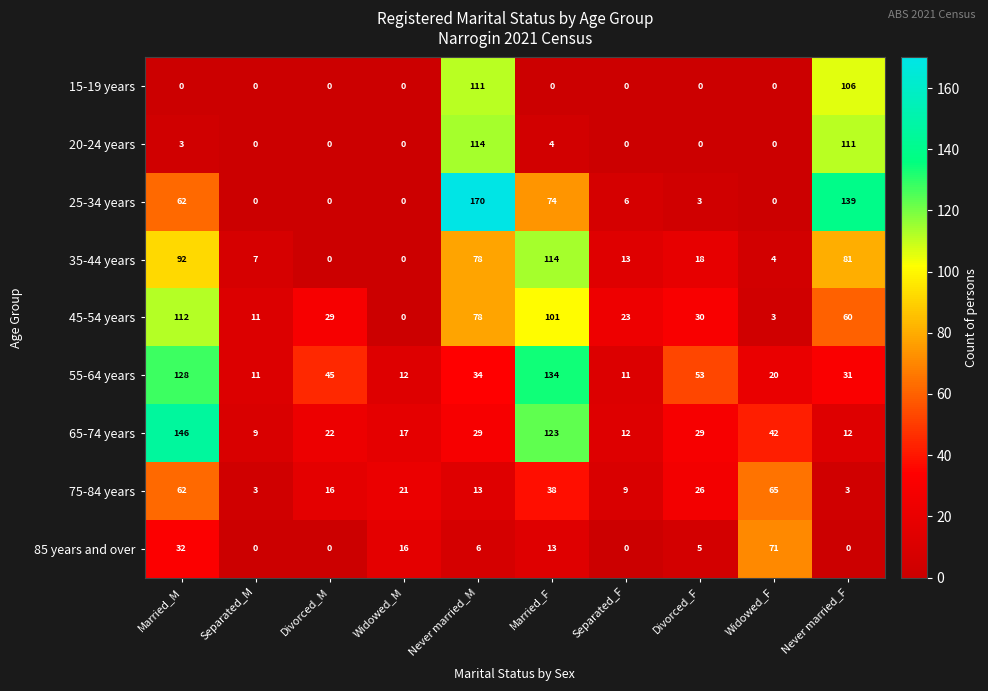

How many values in 35-44 years are above zero?

8